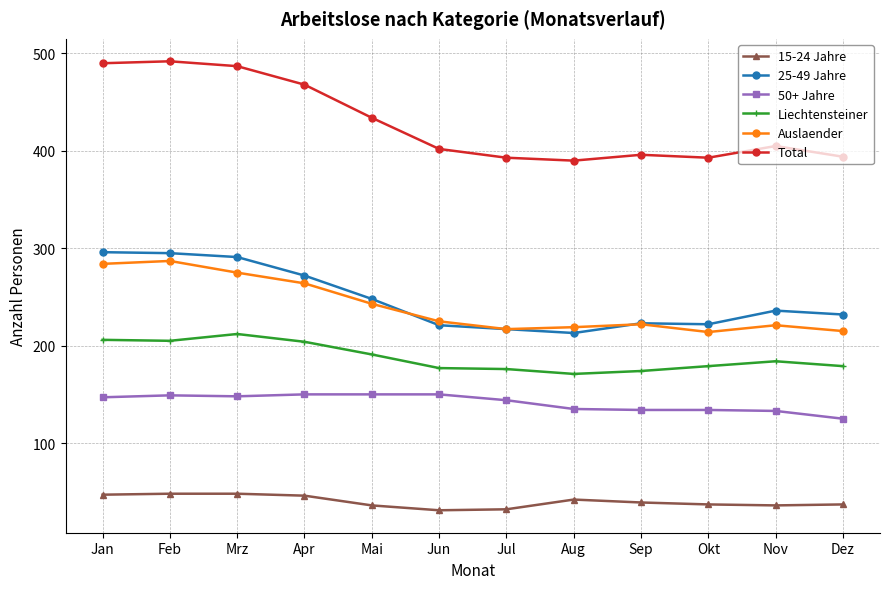

What are all the series names shown in the legend?

15-24 Jahre, 25-49 Jahre, 50+ Jahre, Liechtensteiner, Auslaender, Total